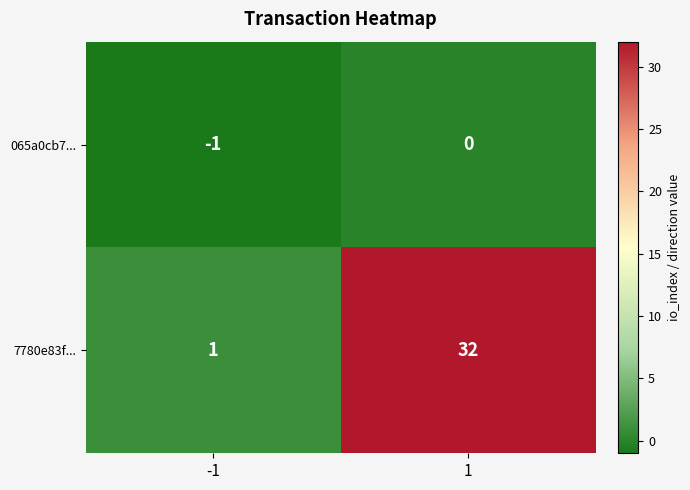

Rank the series by their maximum value, from lowest to highest.

065a0cb7..., 7780e83f...